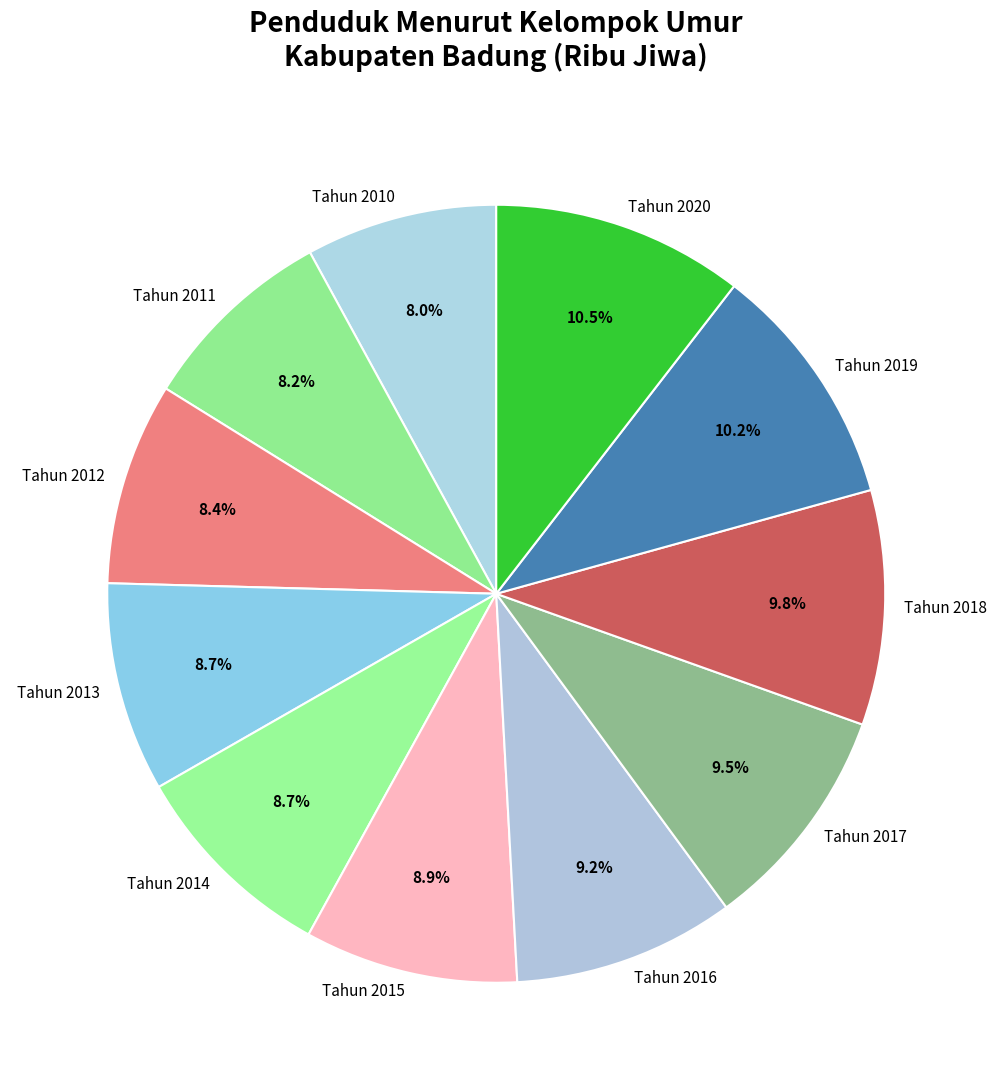

True or false: Tahun 2010 accounts for 8% of the total.

True